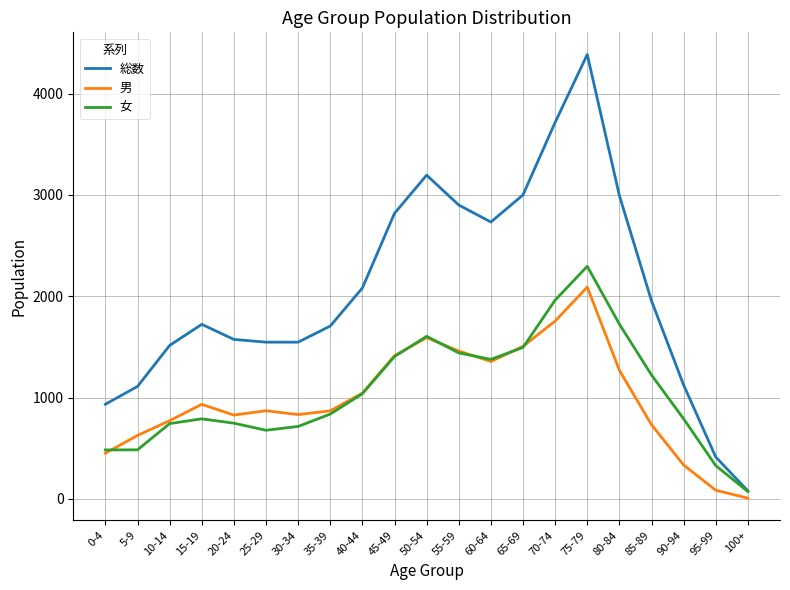

At which label does 総数 reach its peak?

75-79